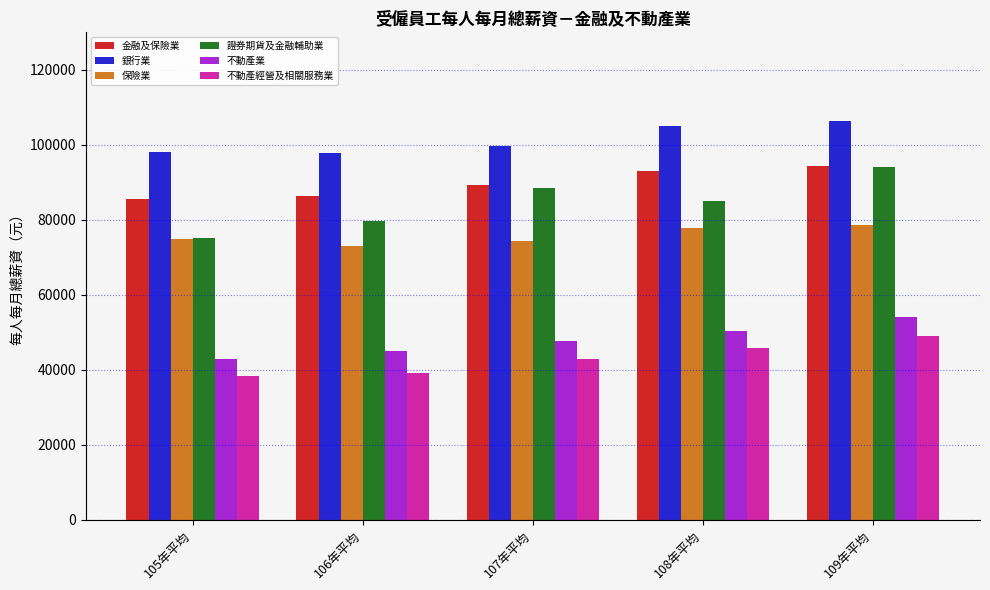

What is the total value across all series at 107年平均?

442055